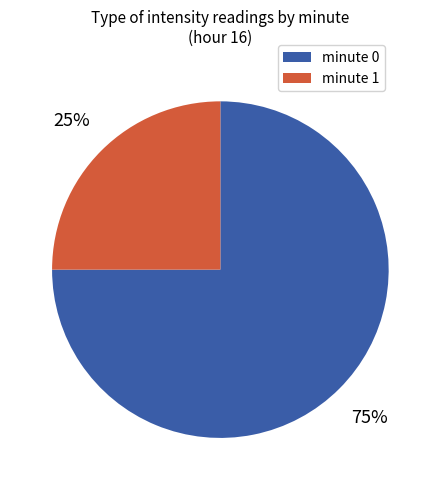

How many slices are in this pie chart?

2